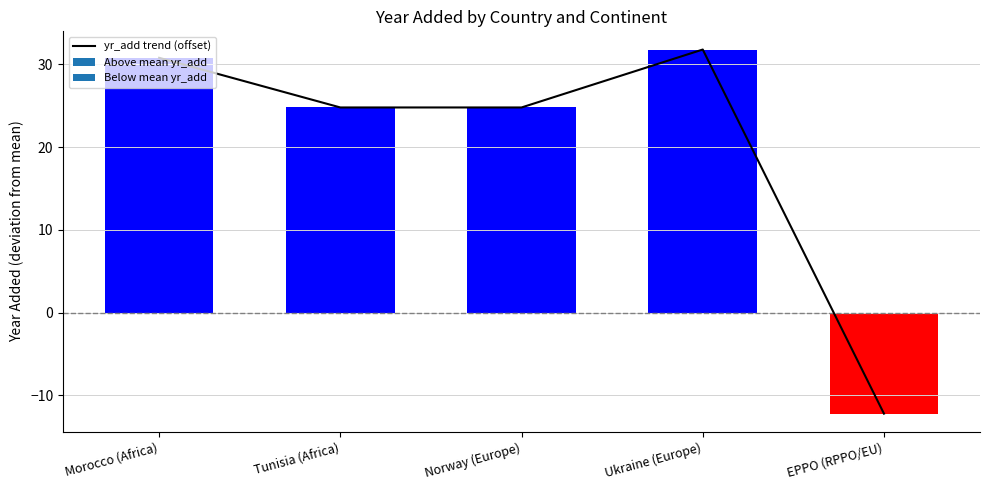

Which category has the highest value across all series?

Ukraine (Europe)